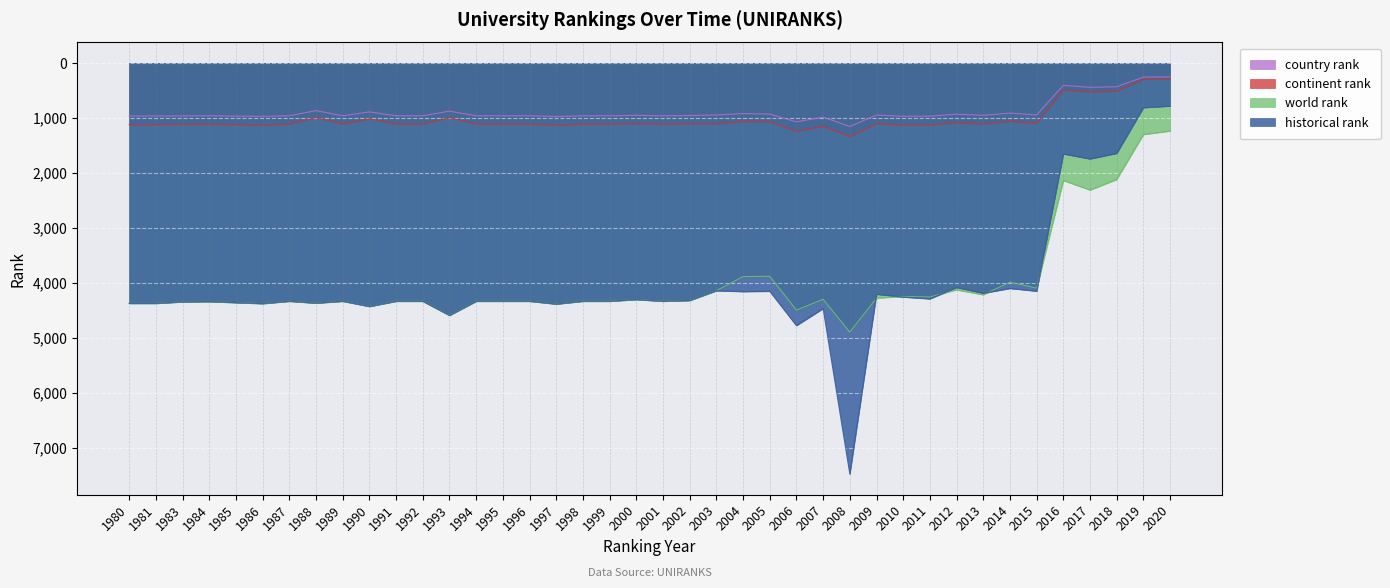

Count the number of categories in the chart.

40